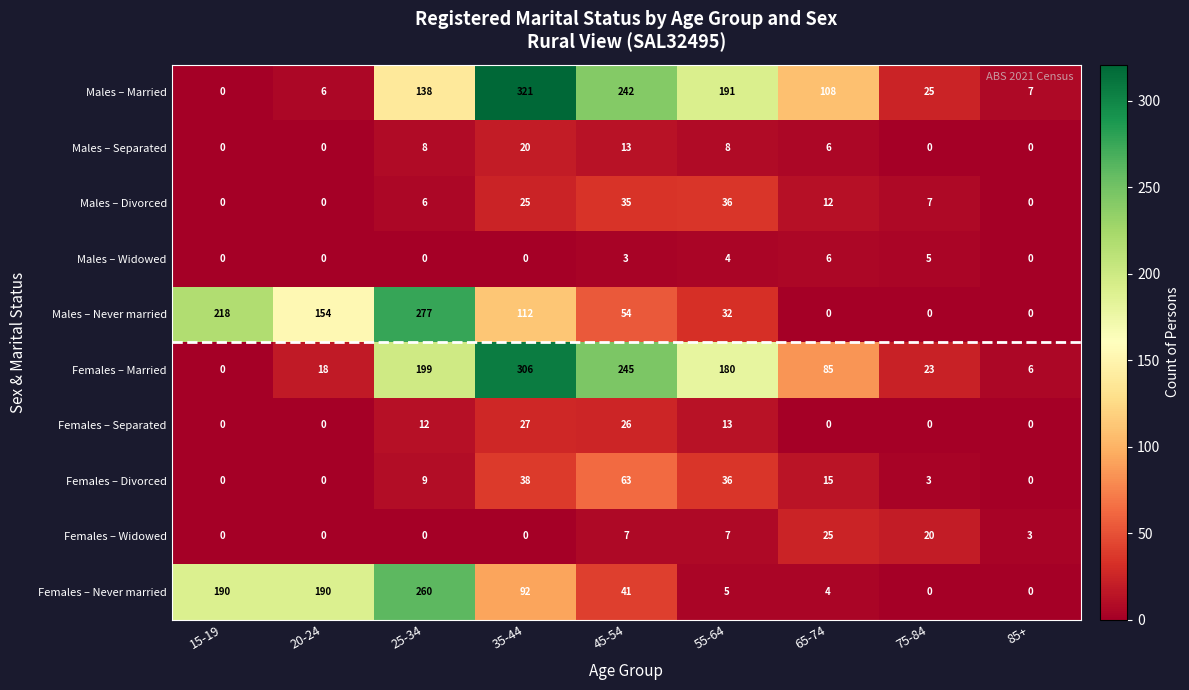

What is the sum of the Females – Never married values at 55-64 and 25-34?

265